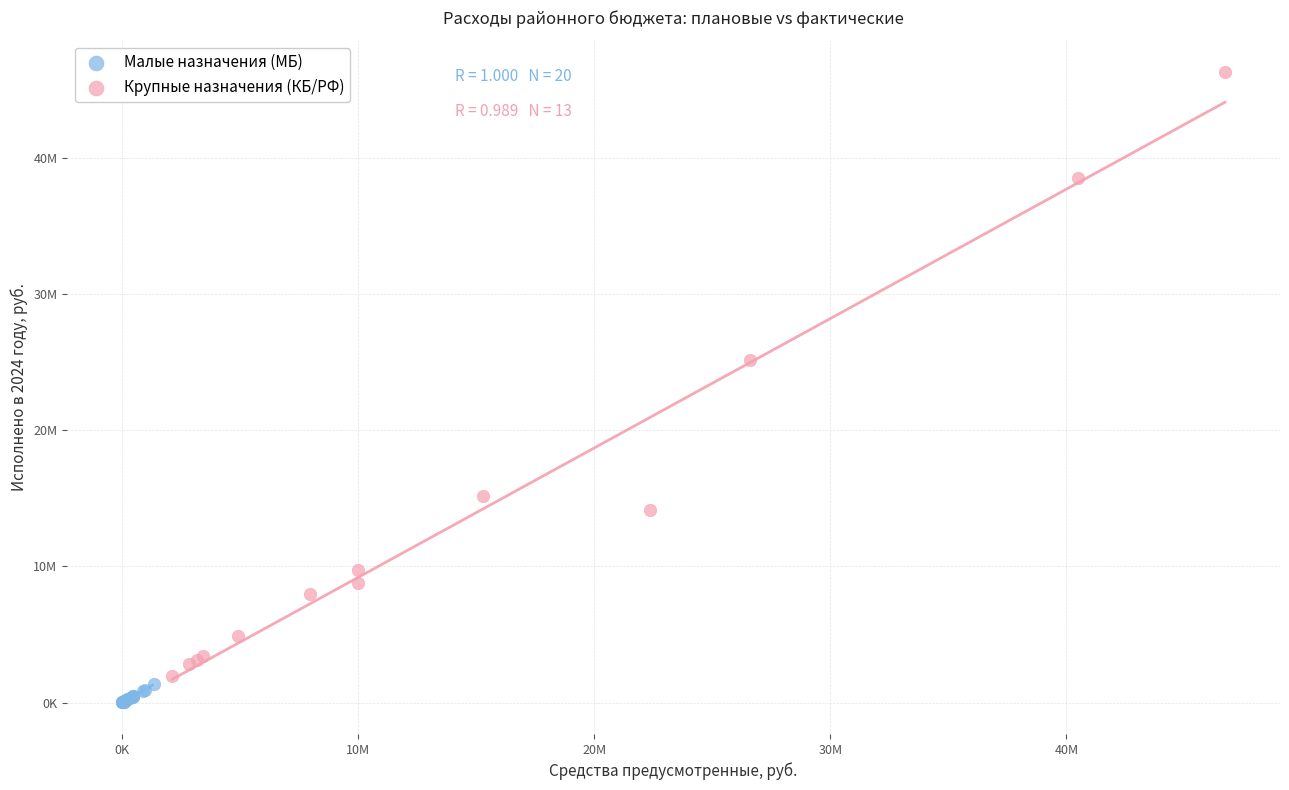

What are all the series names shown in the legend?

Малые назначения (МБ), Крупные назначения (КБ/РФ)